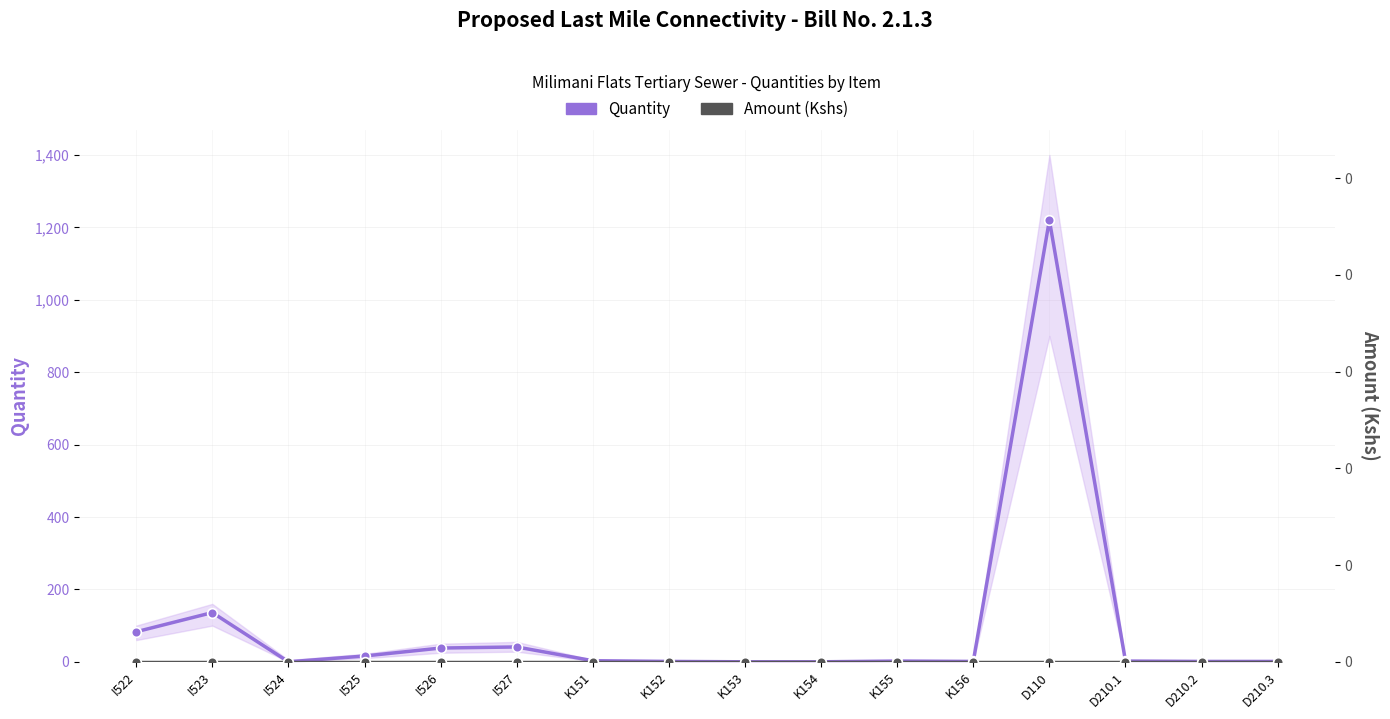

How many data points in Quantity are less than 2?

7